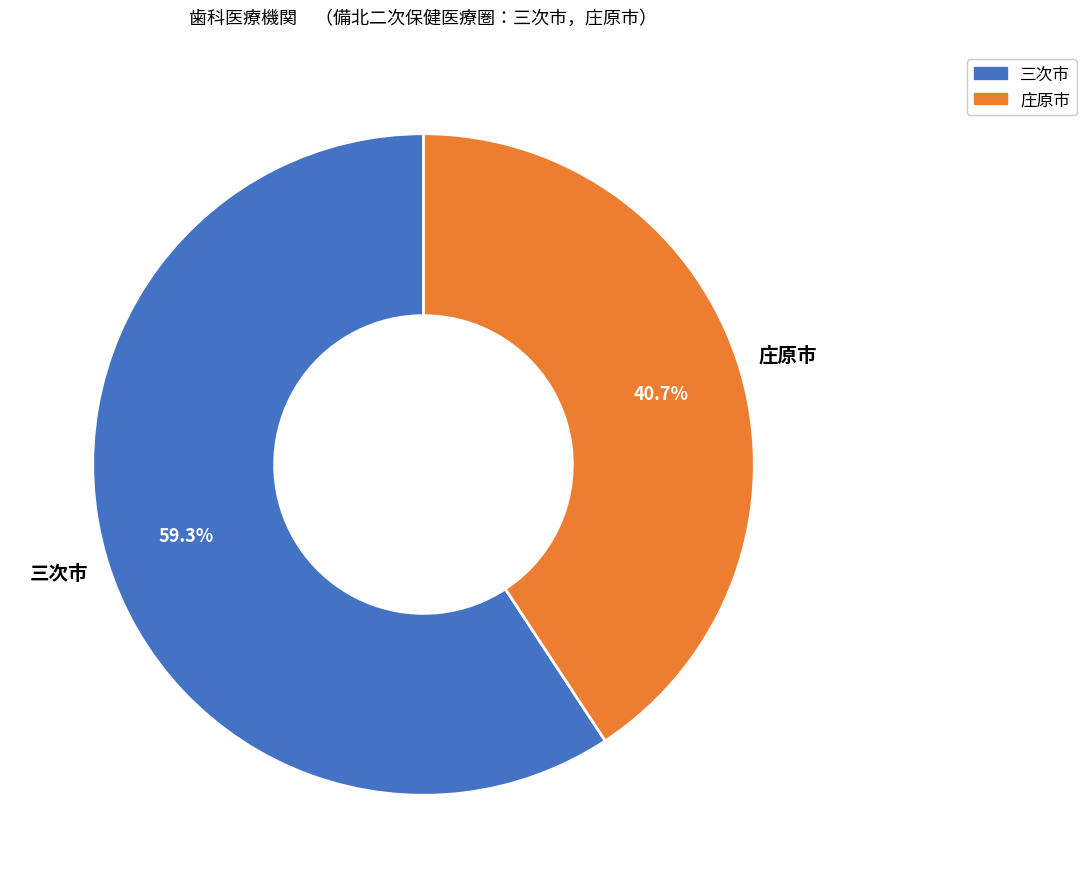

True or false: 三次市 accounts for 59% of the total.

True